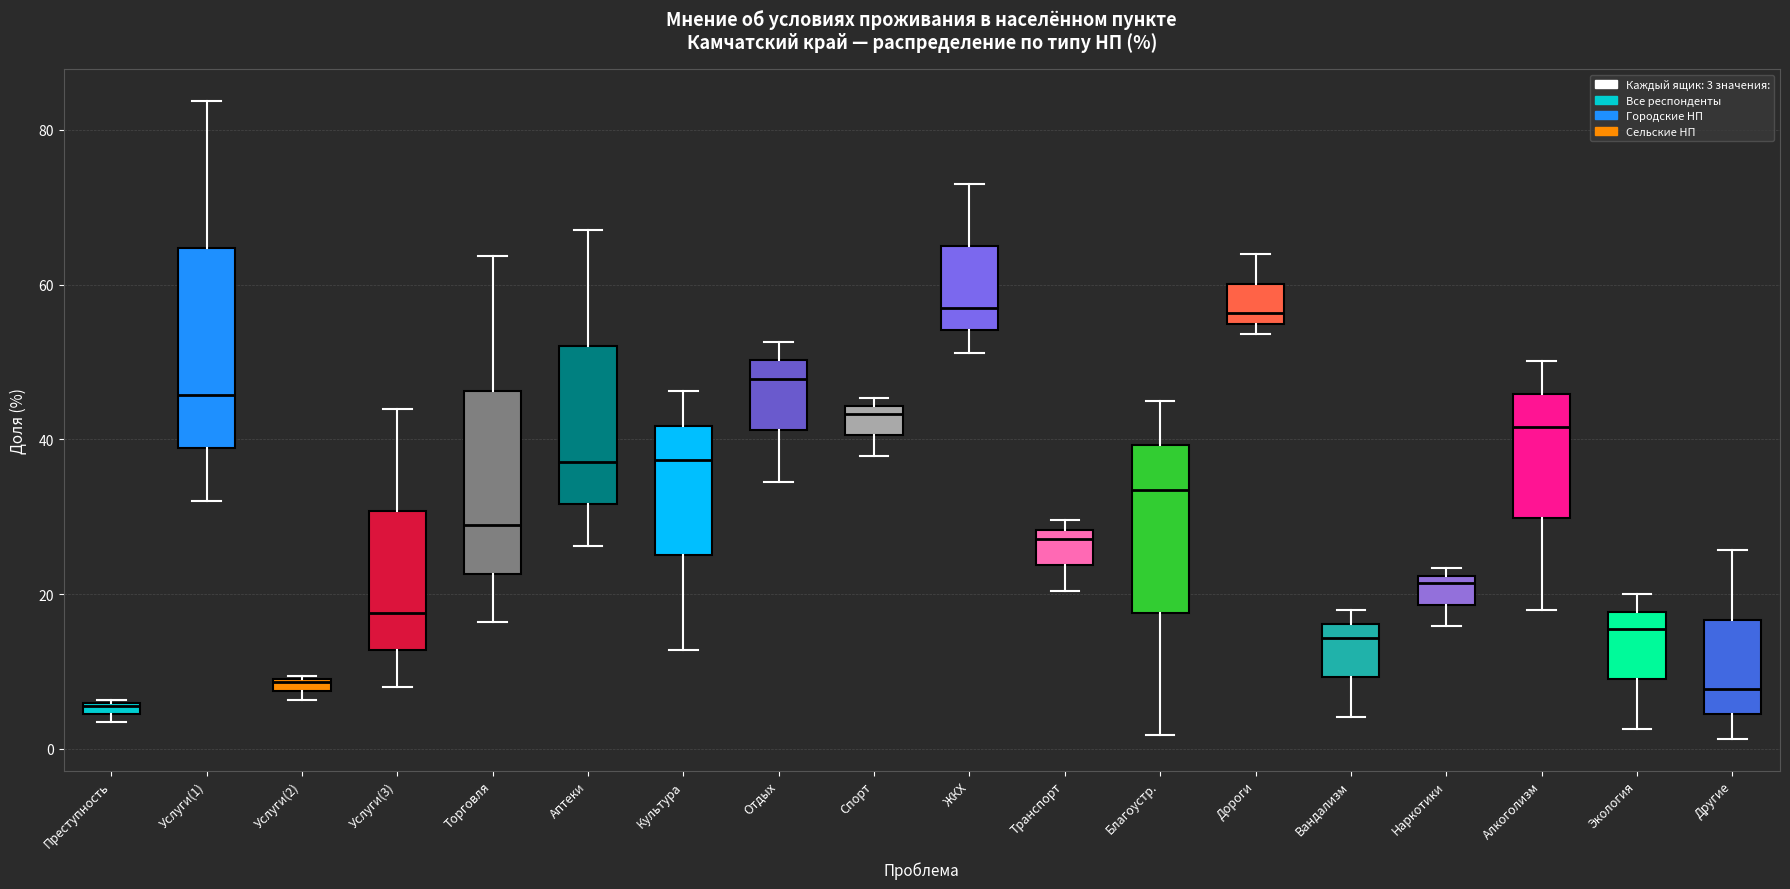

Comparing the boxes themselves (not the whiskers), which one is the tallest?

Услуги(1)